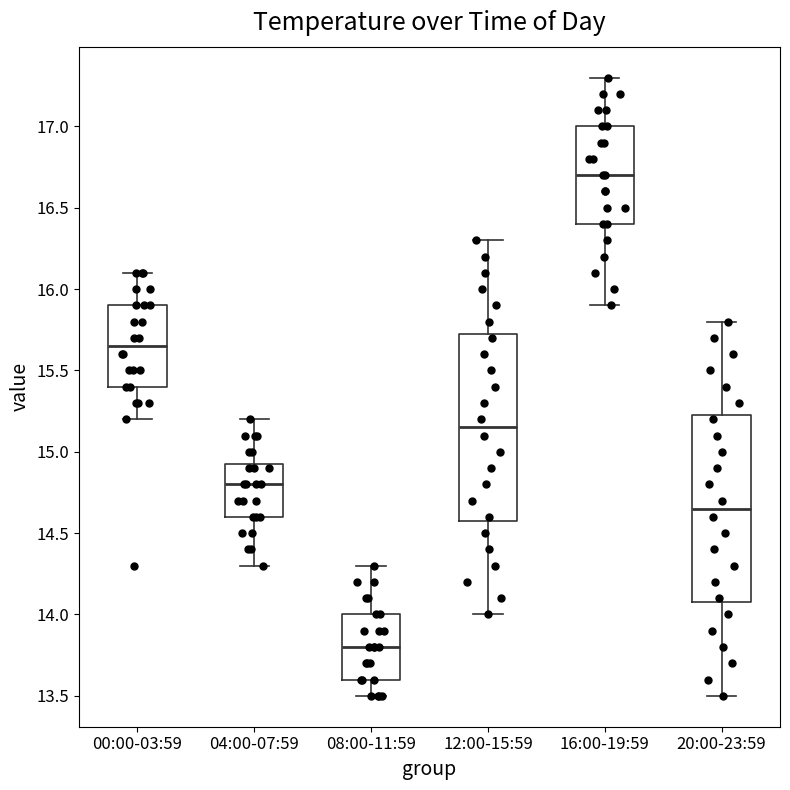

Reading left to right, transcribe this box plot: for each box, give where its median line is, the range the box spans, and where its two whiskers end, as read against the y-axis. The values are not printed on the chart, so give them approximately, as read against the axis.

00:00-03:59: median 15.65, box 15.40 to 15.90, whiskers 15.20 to 16.10
04:00-07:59: median 14.80, box 14.60 to 14.95, whiskers 14.30 to 15.20
08:00-11:59: median 13.80, box 13.60 to 14.00, whiskers 13.50 to 14.30
12:00-15:59: median 15.15, box 14.60 to 15.75, whiskers 14.00 to 16.30
16:00-19:59: median 16.70, box 16.40 to 17.00, whiskers 15.90 to 17.30
20:00-23:59: median 14.65, box 14.10 to 15.25, whiskers 13.50 to 15.80